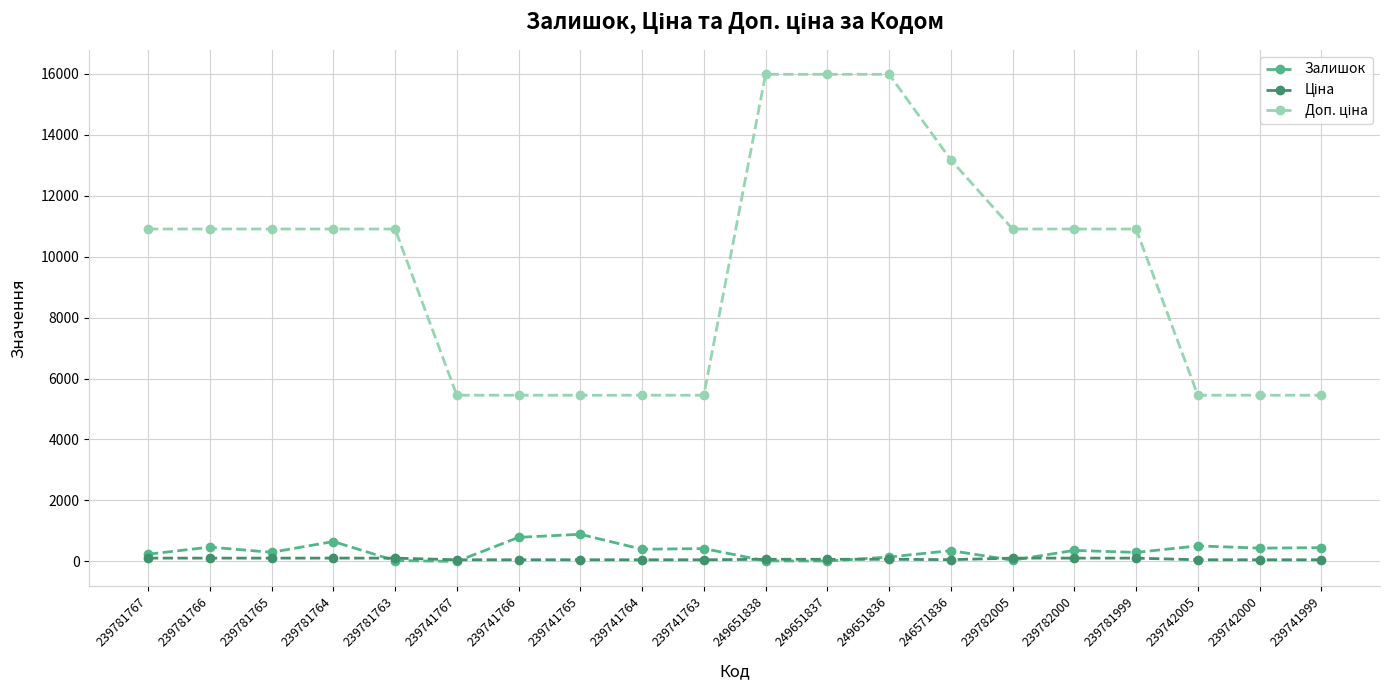

The Залишок series shows 13.0 at 249651837. True or false?

True